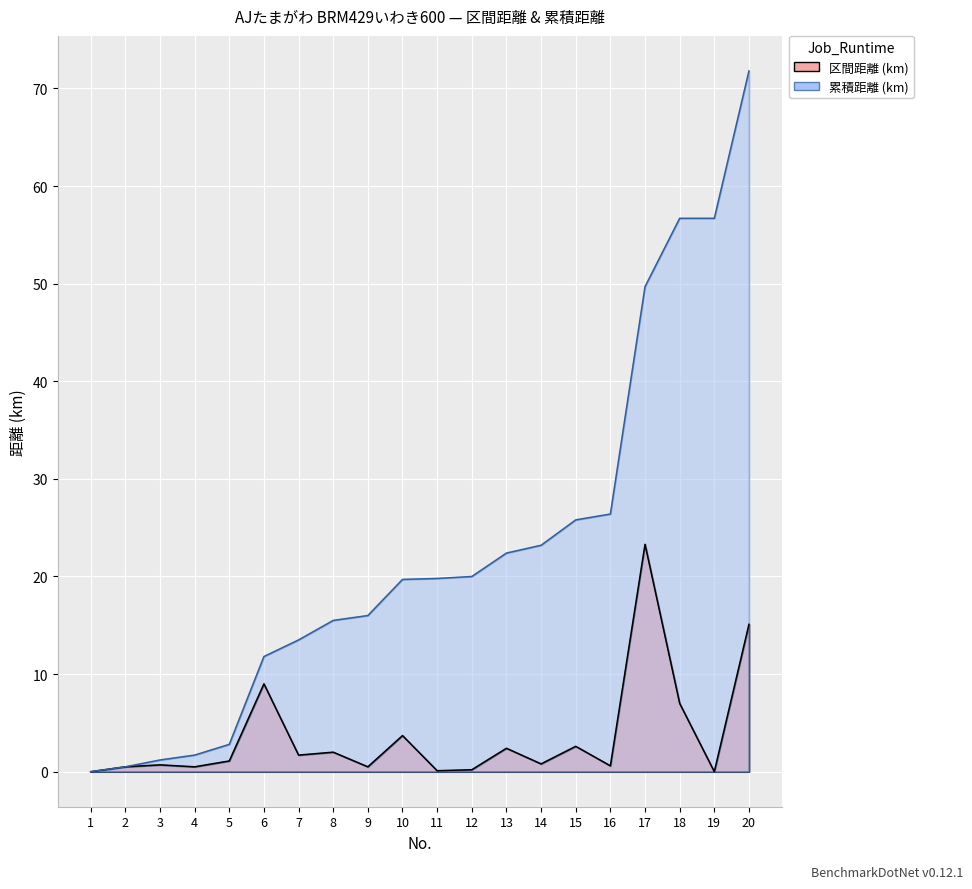

At which category does the chart reach its minimum across all series?

1